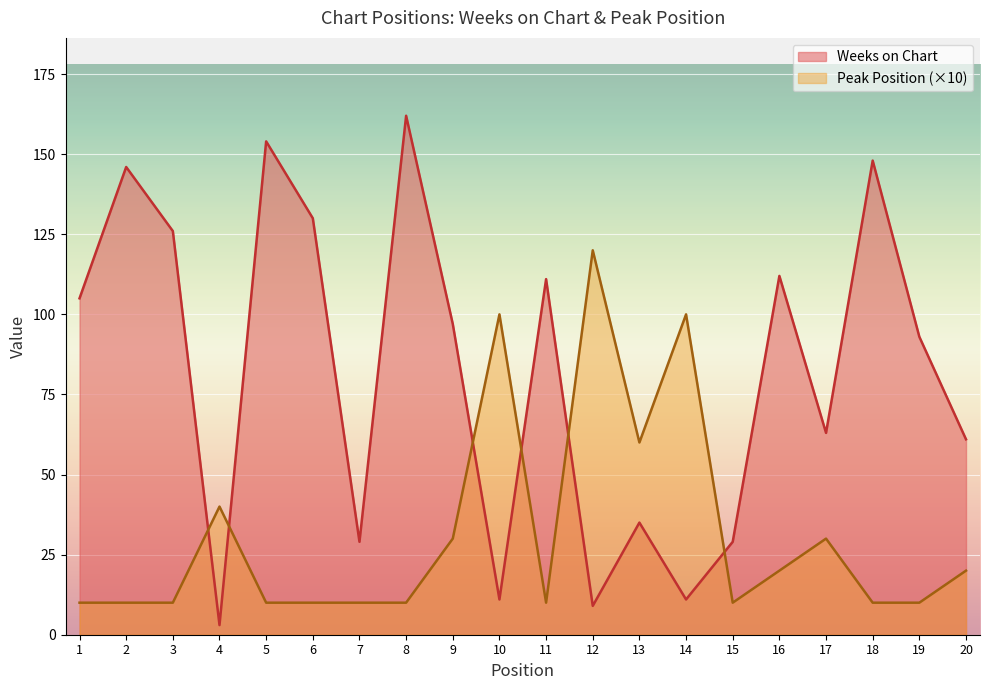

How many data points does each series have?

20